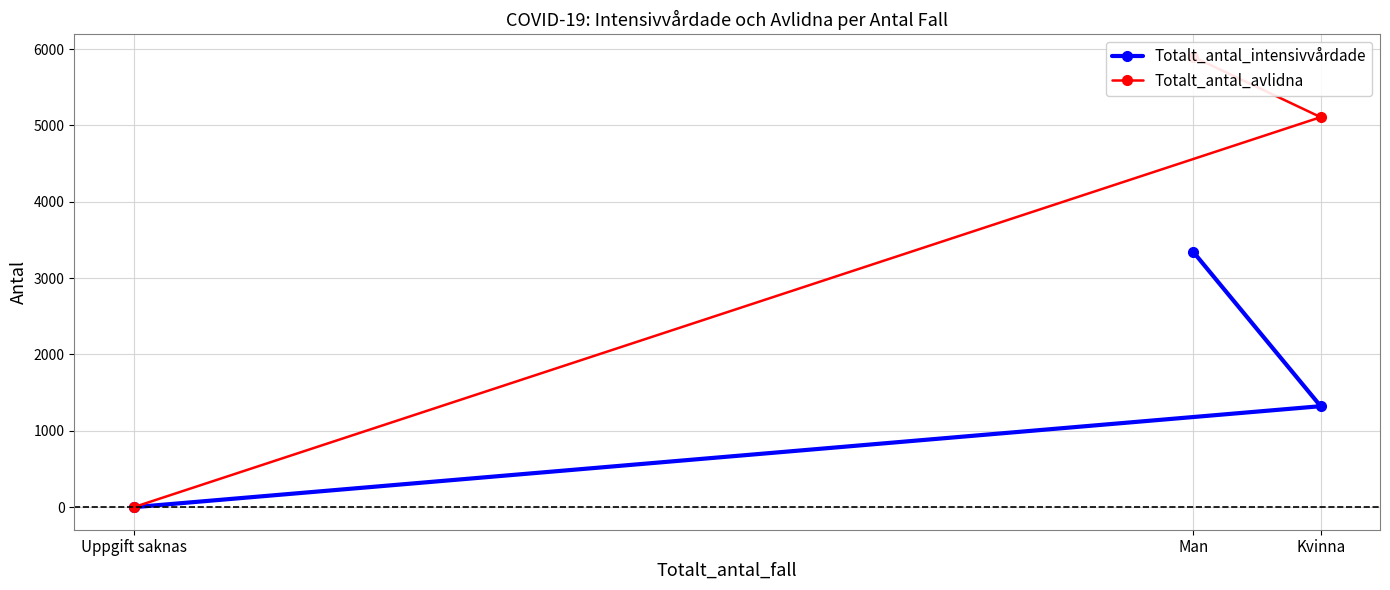

True or false: Totalt_antal_intensivvårdade has a value of 1427 at Man.

False